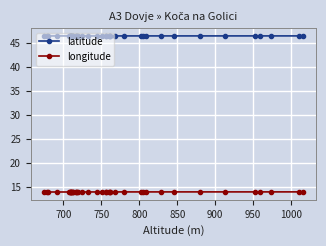

List the series in order of their peak value, highest first.

latitude, longitude